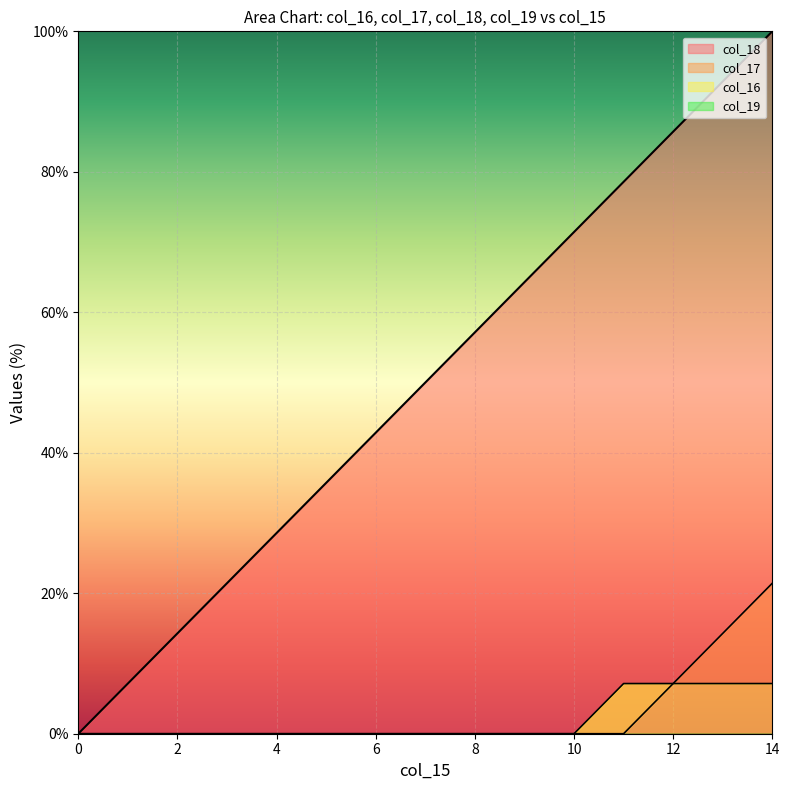

The col_16 series shows -3.7 at 10. True or false?

False